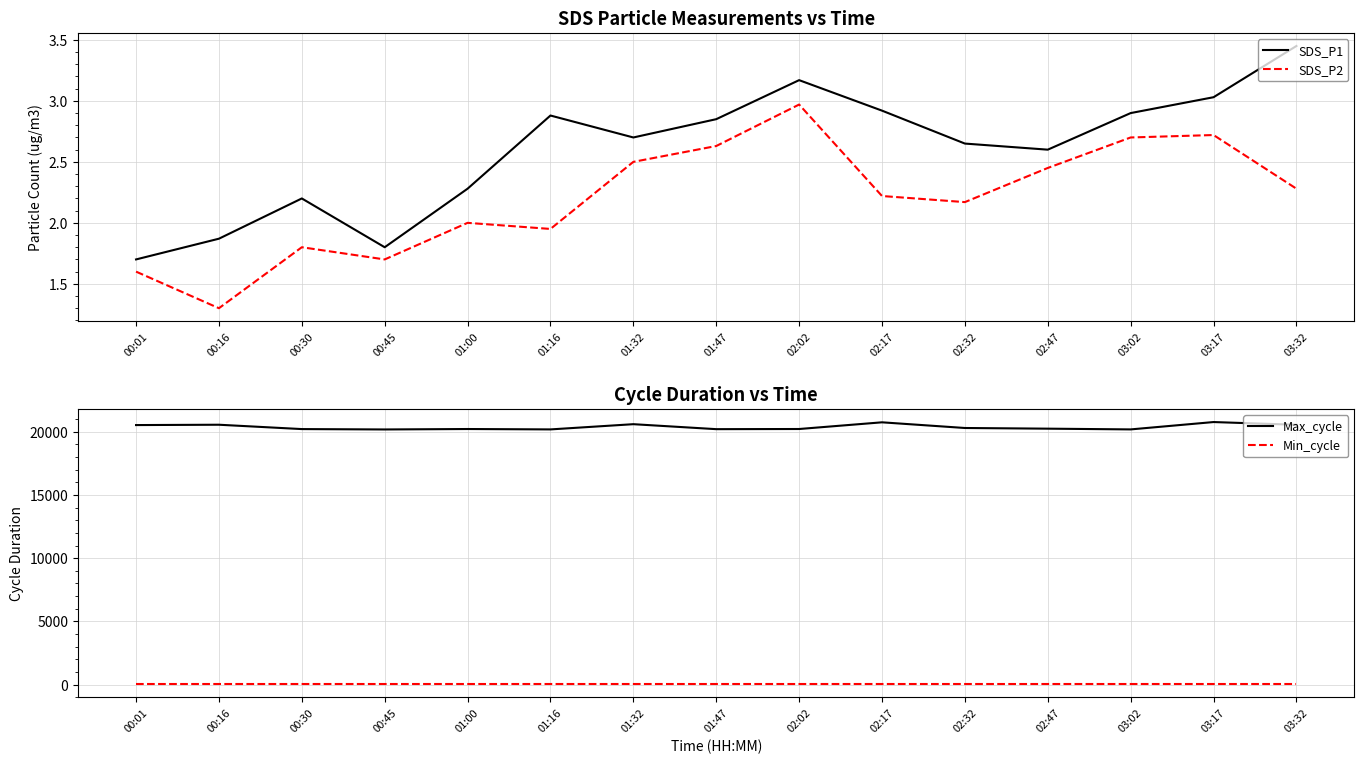

At which label does SDS_P1 first exceed 2?

00:30